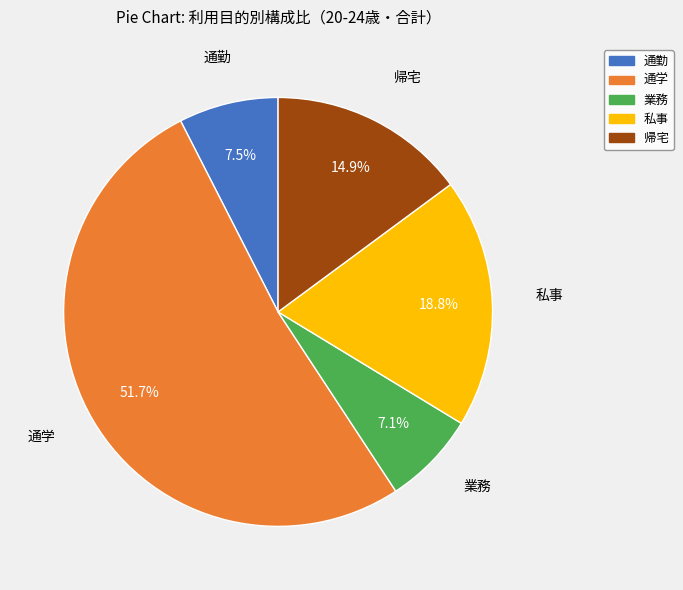

To the nearest percent, what is the combined percentage of 通学 and 通勤?

59%